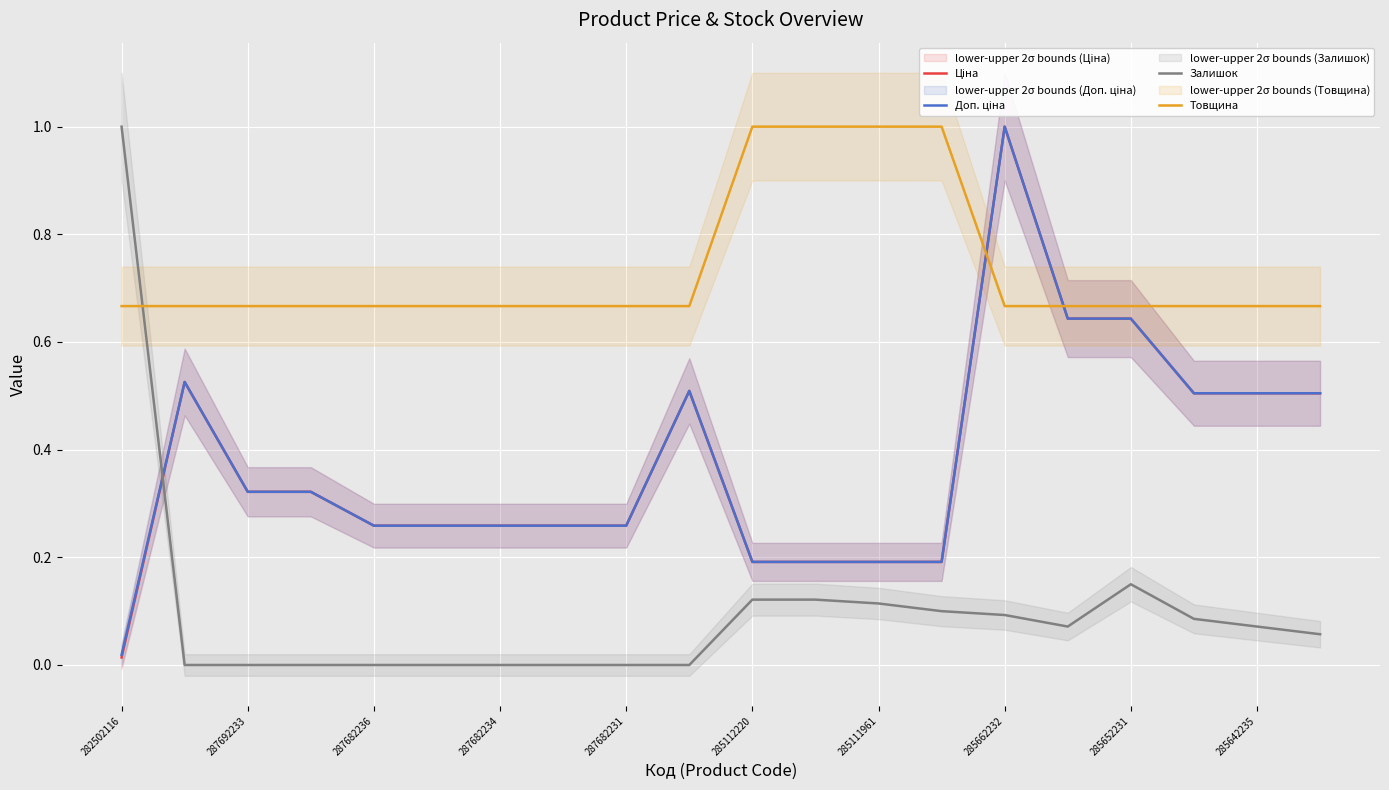

What is the difference between the second highest and minimum values in the Товщина series?

0.3